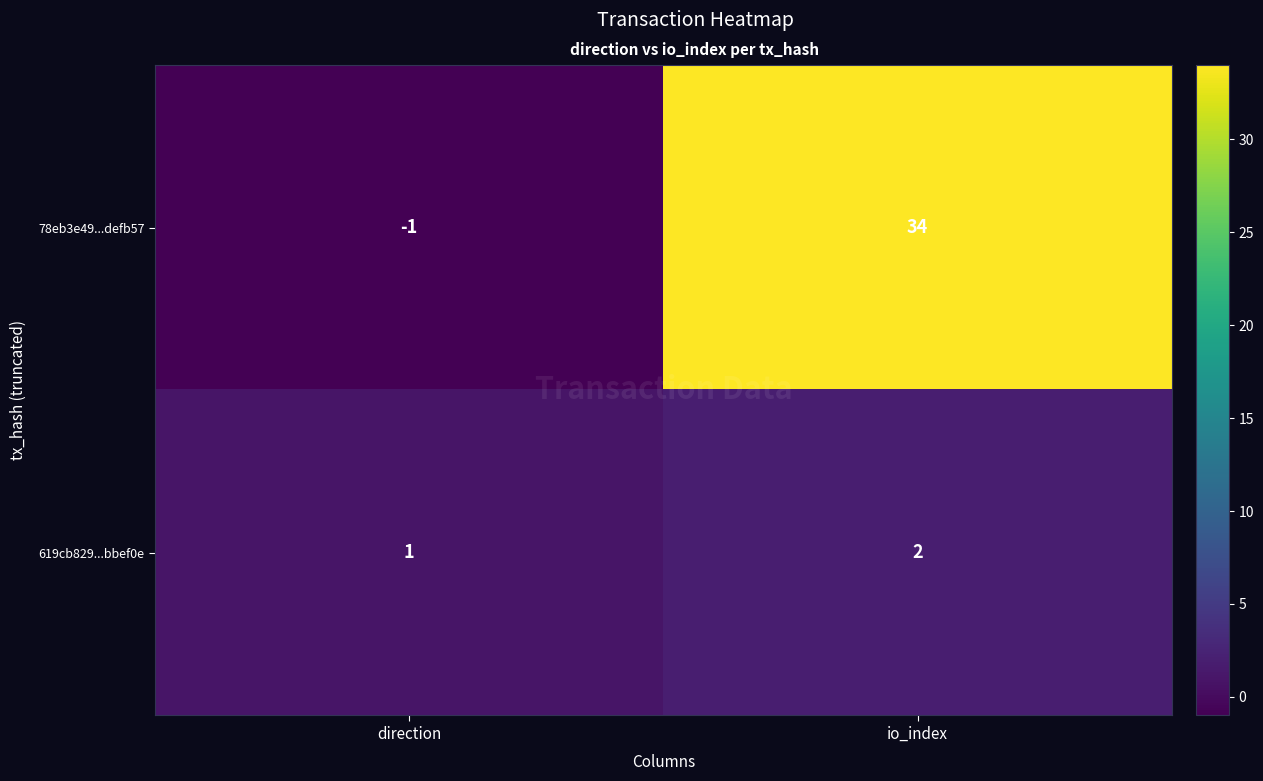

How many series are shown in this chart?

2